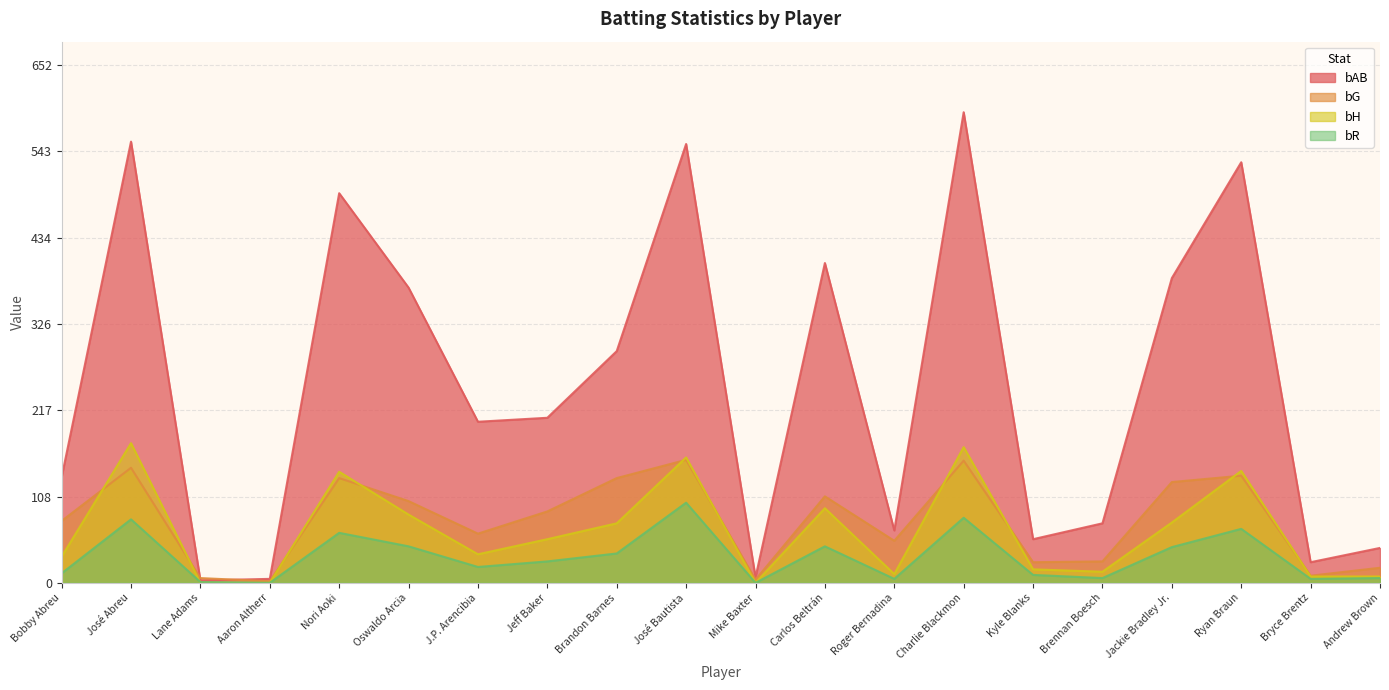

Where is the first local maximum for bH?

José Abreu